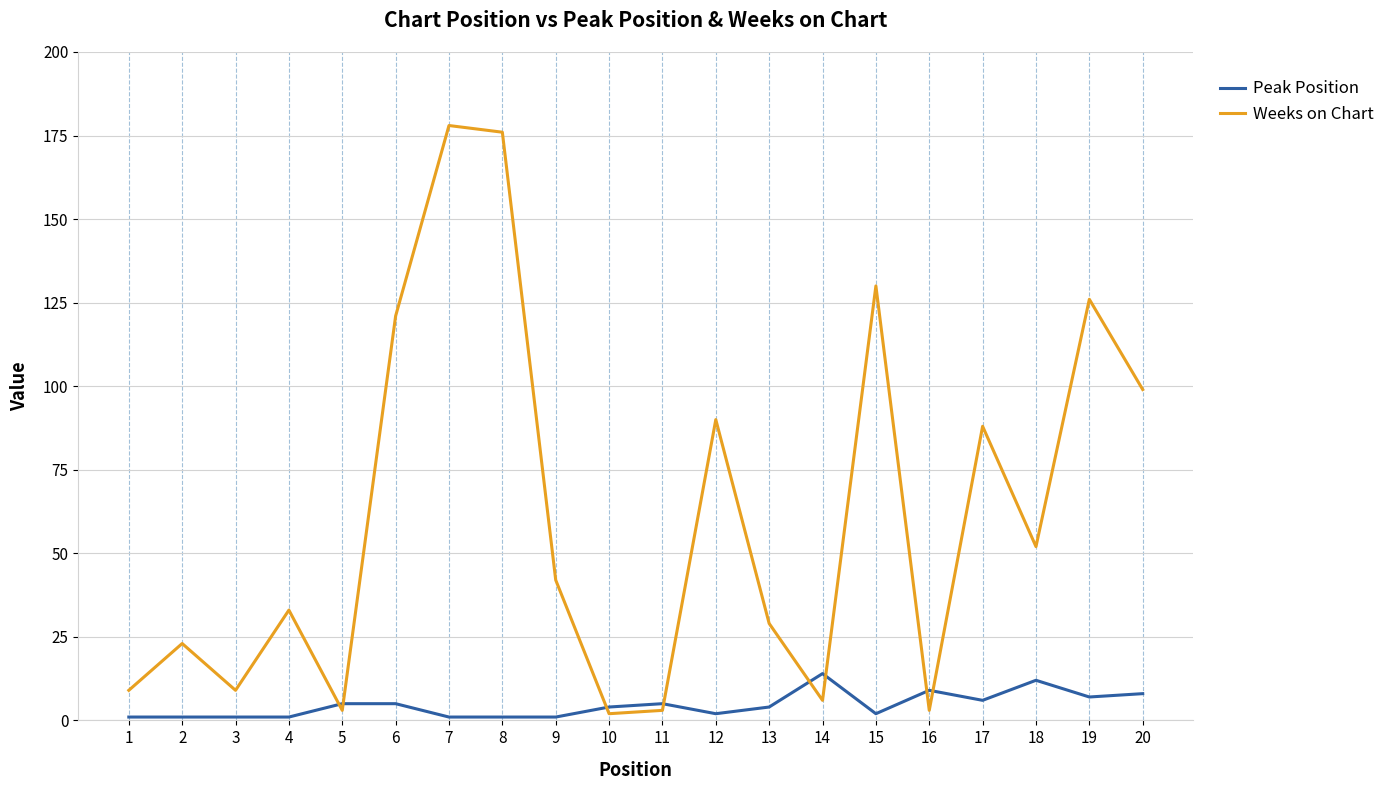

Which series ends up on top after the final intersection of Weeks on Chart and Peak Position?

Weeks on Chart